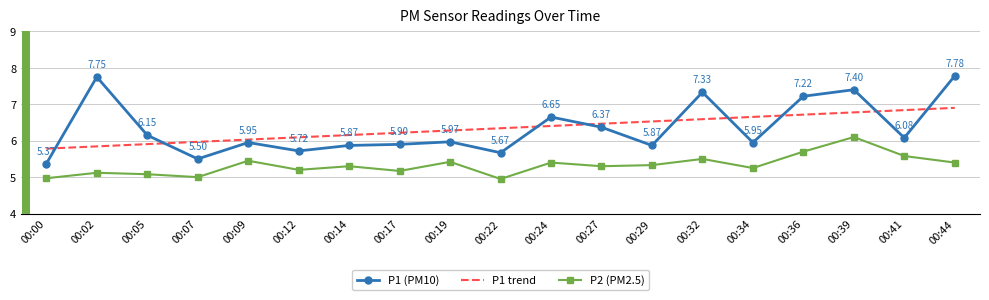

At which label is P1 (PM10) closest to 6?

00:19